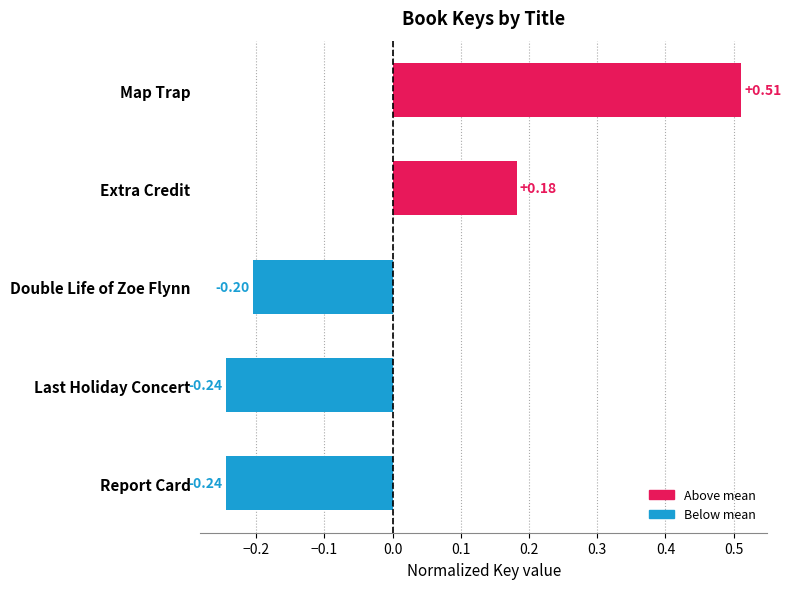

What is the change in value from Extra Credit to Report Card?

-0.4